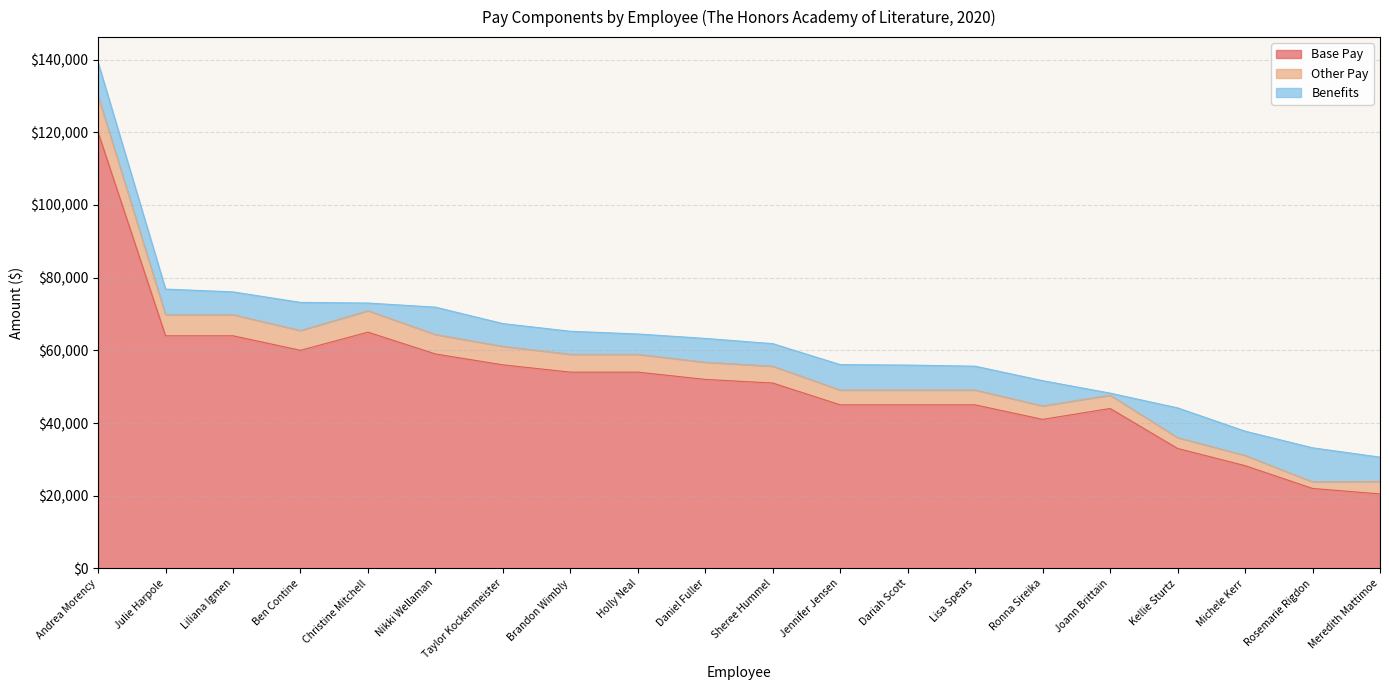

How many interior local peaks does the Other Pay series have?

2